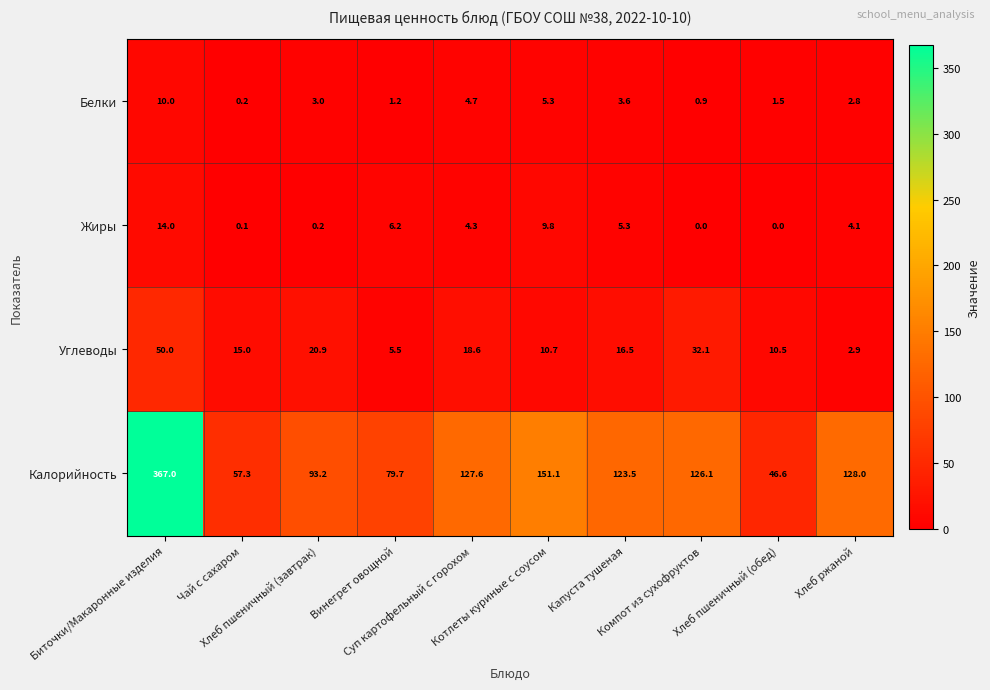

Which series has the widest spread of values?

Калорийность